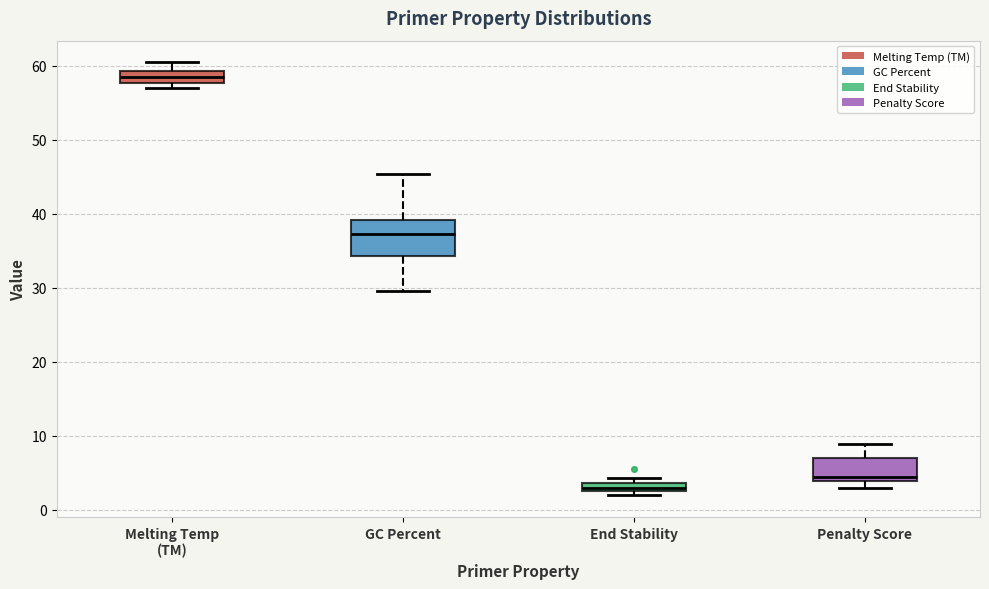

Where is the upper edge of the box for End Stability on the y-axis? The values are not printed on the chart, so give them approximately, as read against the axis.

4